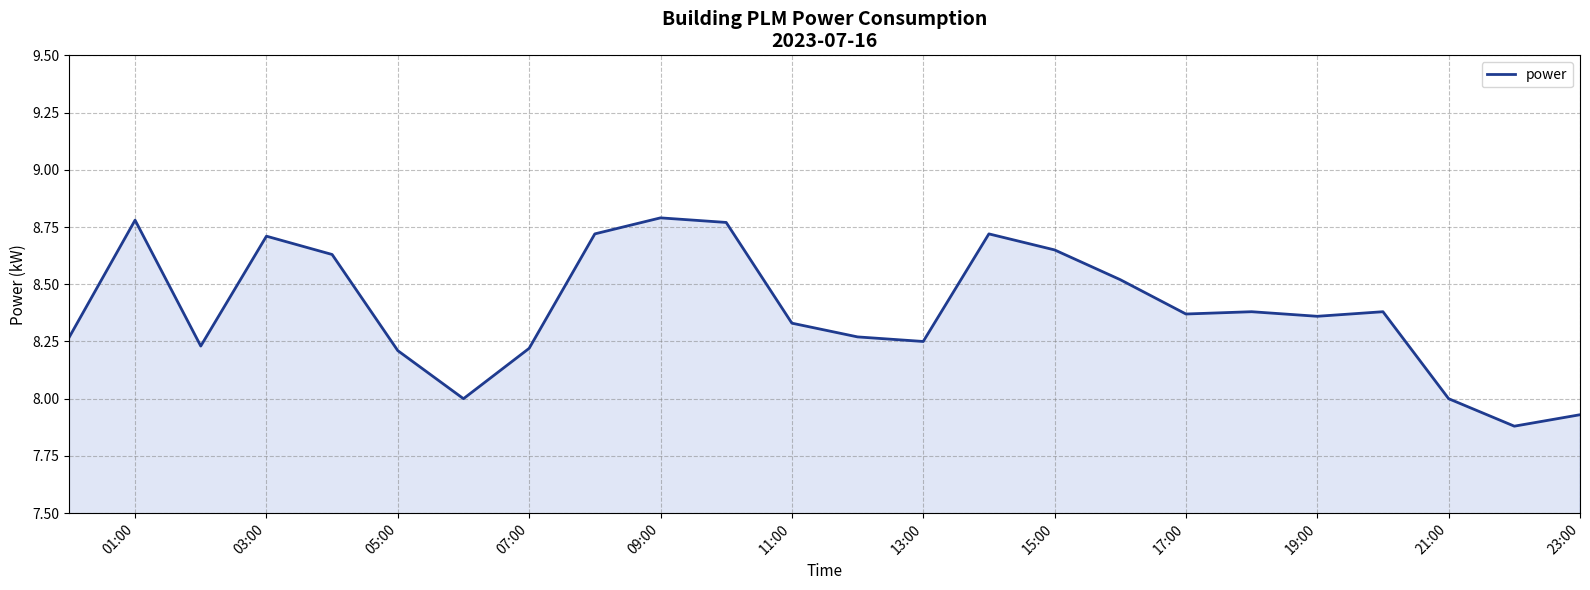

What is the difference between the maximum and minimum values?

0.9